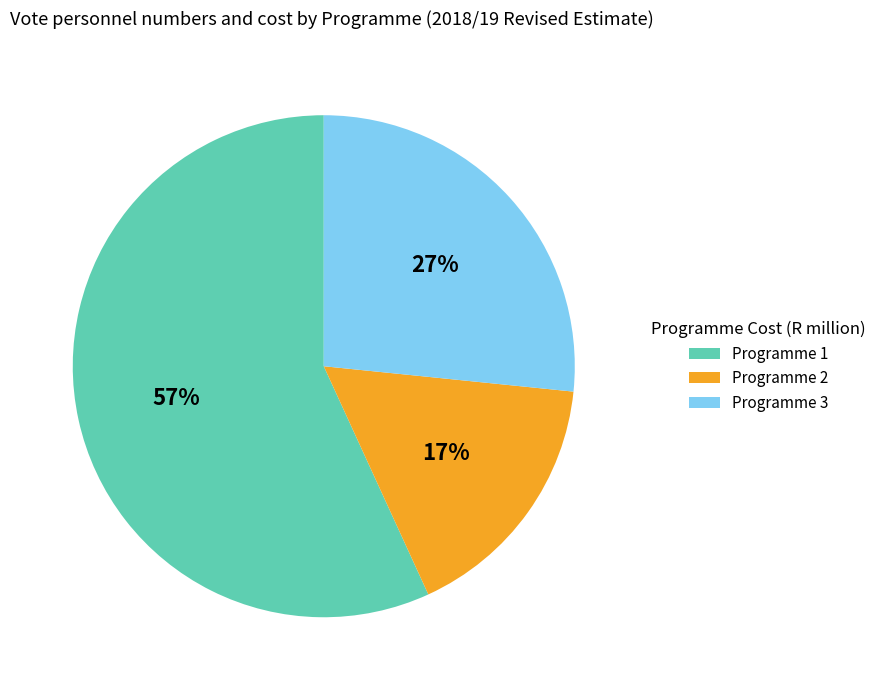

Approximately how many times larger is the value at Programme 2 compared to Programme 3?

0.6